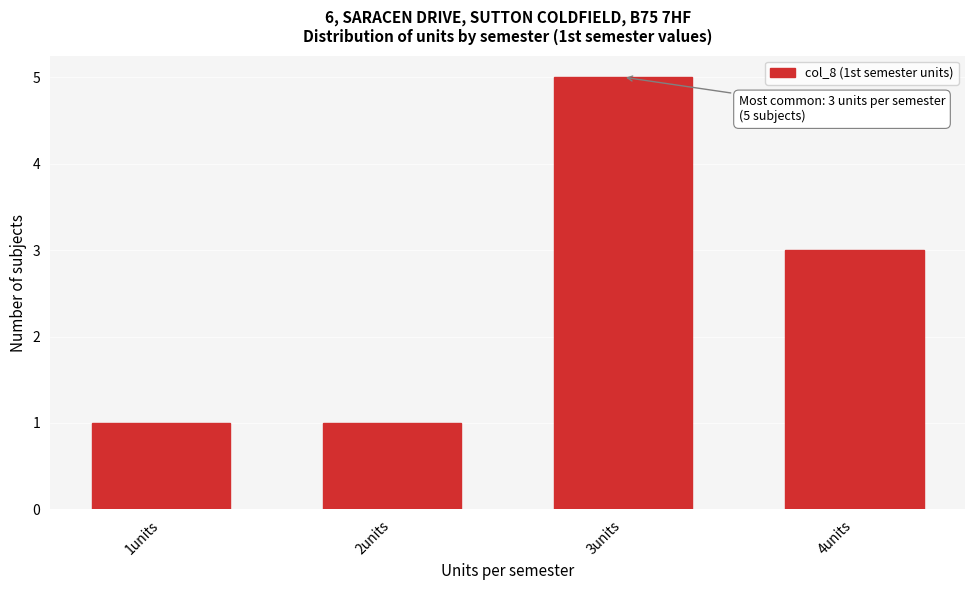

Reading left to right, what are all the values shown in this chart?

1	1	5	3